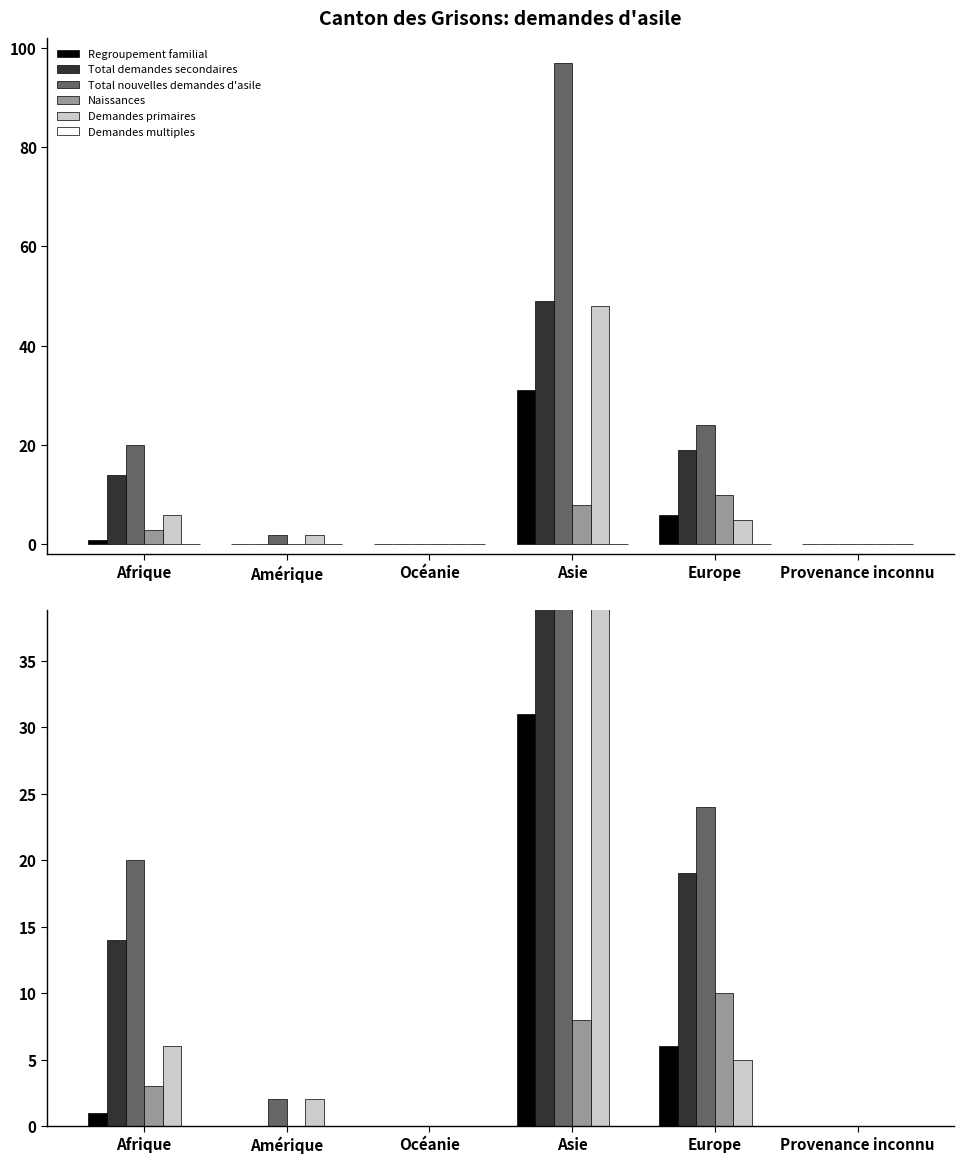

How many data points in Demandes primaires are above 5?

2